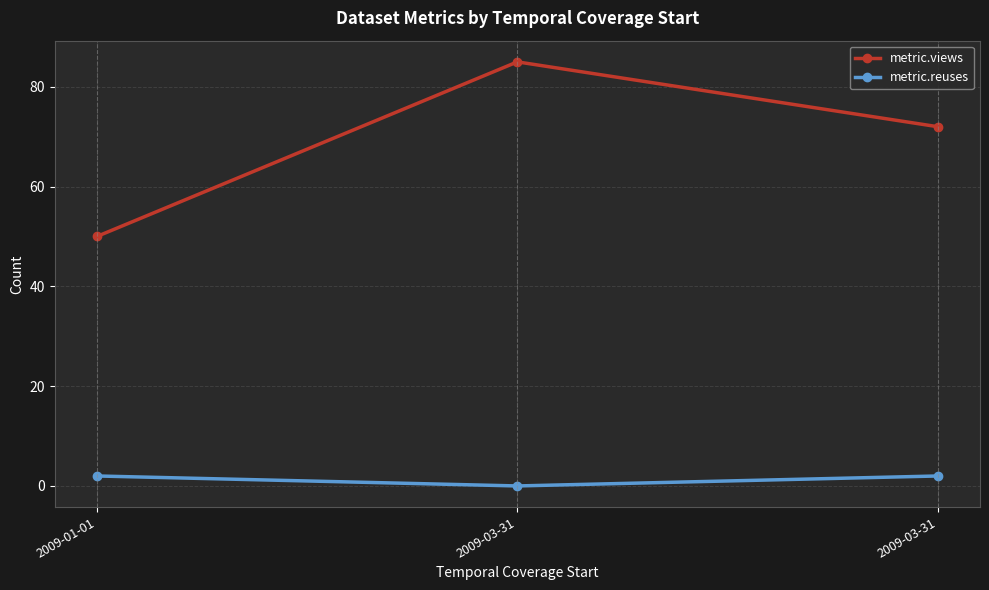

Count the metric.reuses values in the range 0 to 2.

3